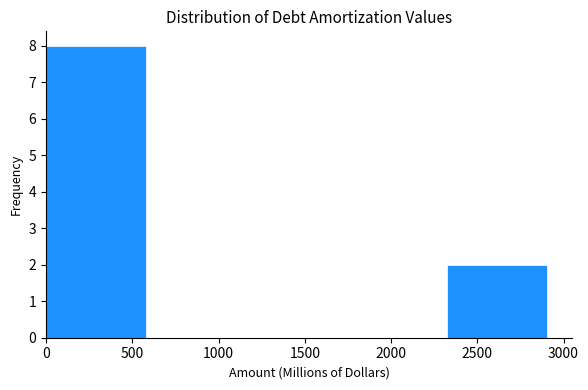

Reading left to right, list every bar in this chart as the range it spans on the x-axis followed by its height. Neither the bar edges nor the heights are printed on the chart, so give them approximately, as read against the axes.

0 to 600: 8
600 to 1150: 0
1150 to 1750: 0
1750 to 2300: 0
2300 to 2900: 2